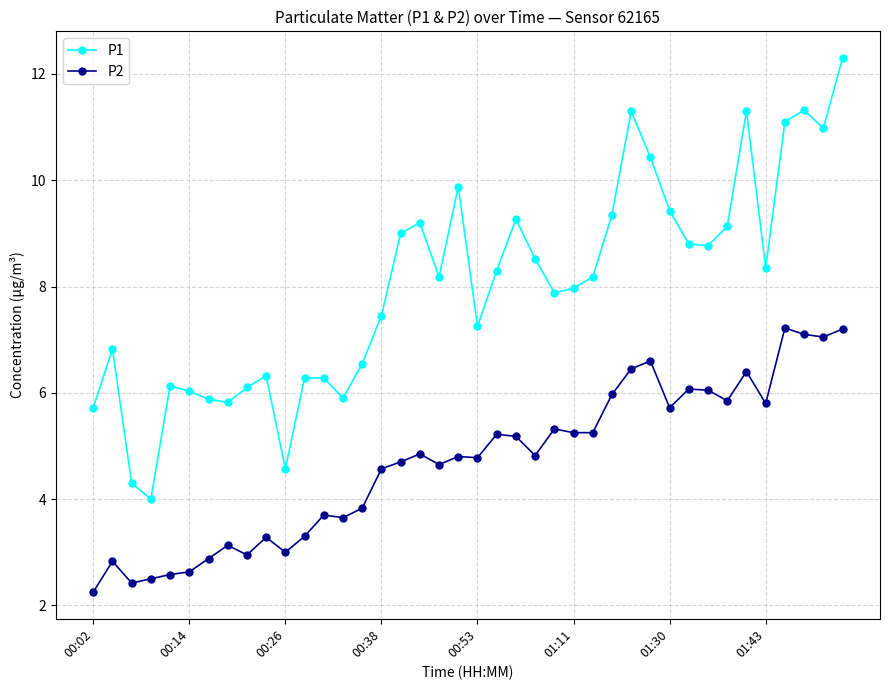

True or false: P1 has more than 2 interior local peaks.

True